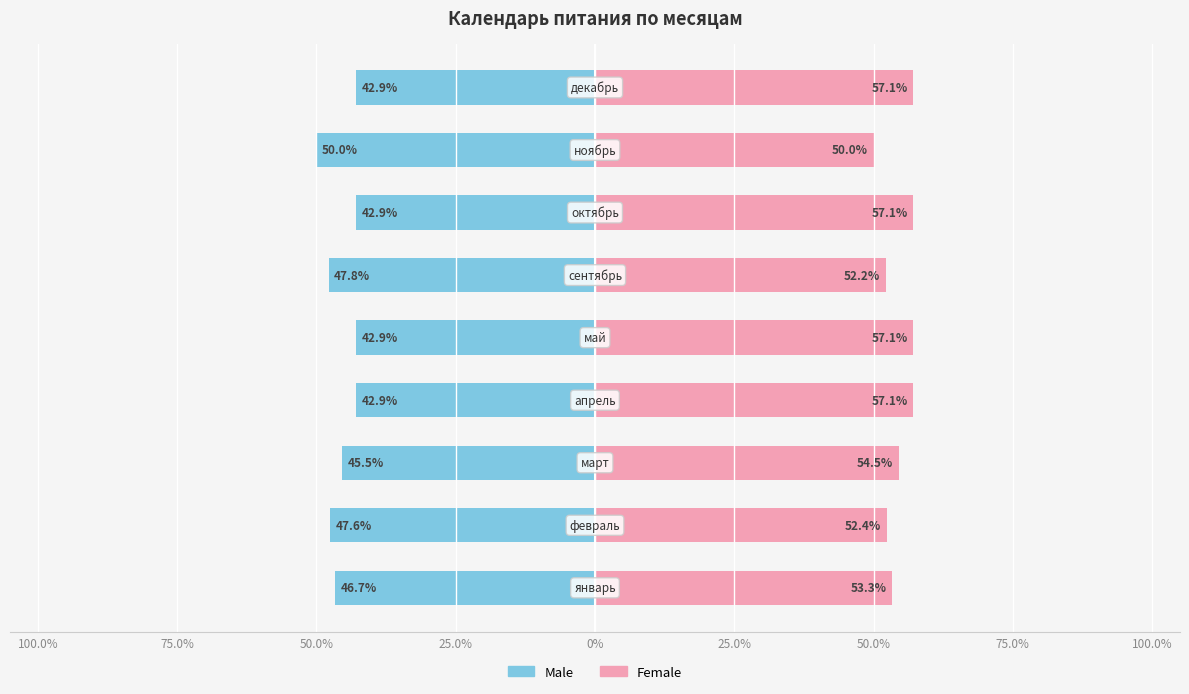

Which series has the largest range (max minus min)?

Male